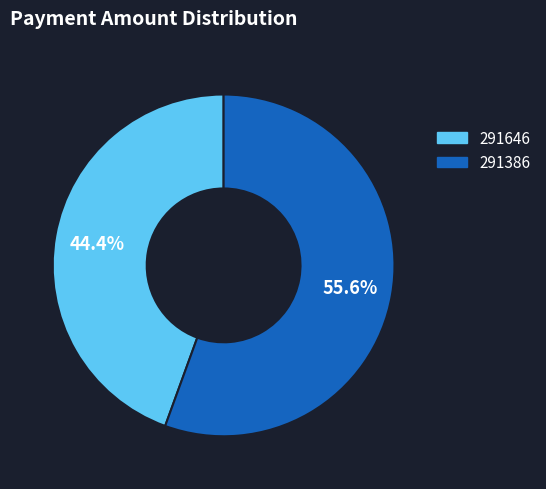

Which category accounts for the majority?

291386